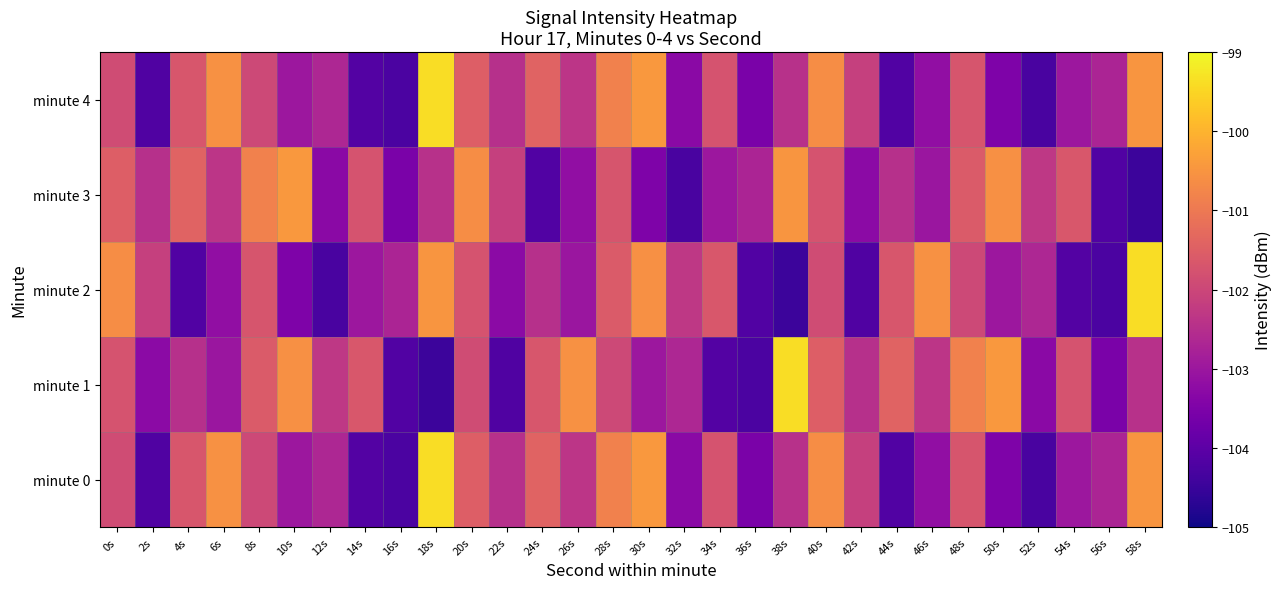

What is the minimum value shown in the chart?

-104.5